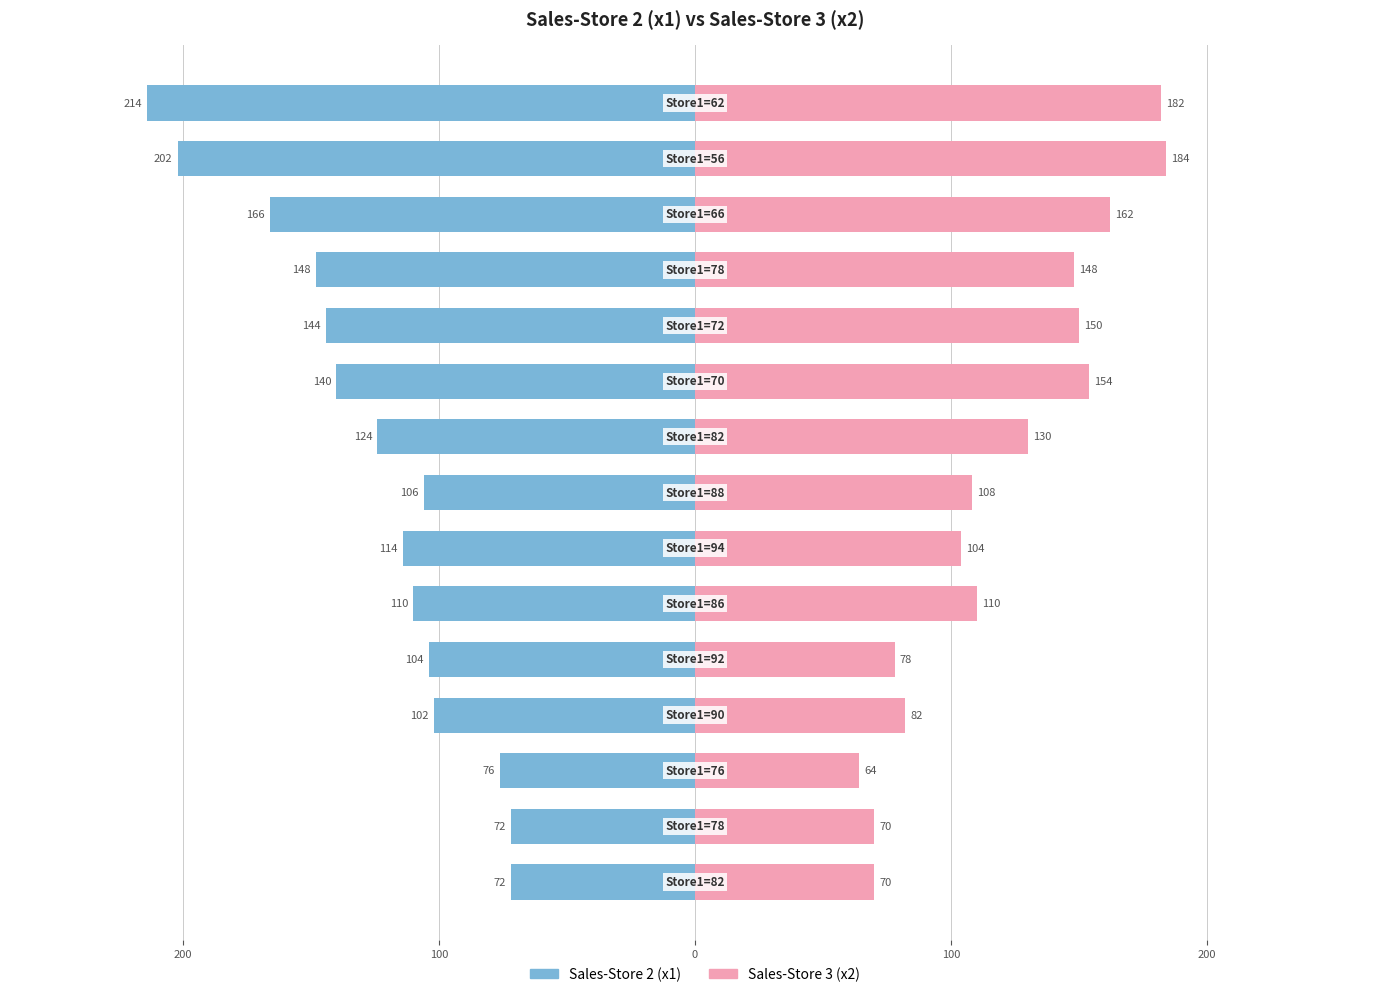

Reading left to right, what are all the values shown in this chart?

Sales-Store 2 (x1): -72	-72	-76	-102	-104	-110	-114	-106	-124	-140	-144	-148	-166	-202	-214
Sales-Store 3 (x2): 70	70	64	82	78	110	104	108	130	154	150	148	162	184	182